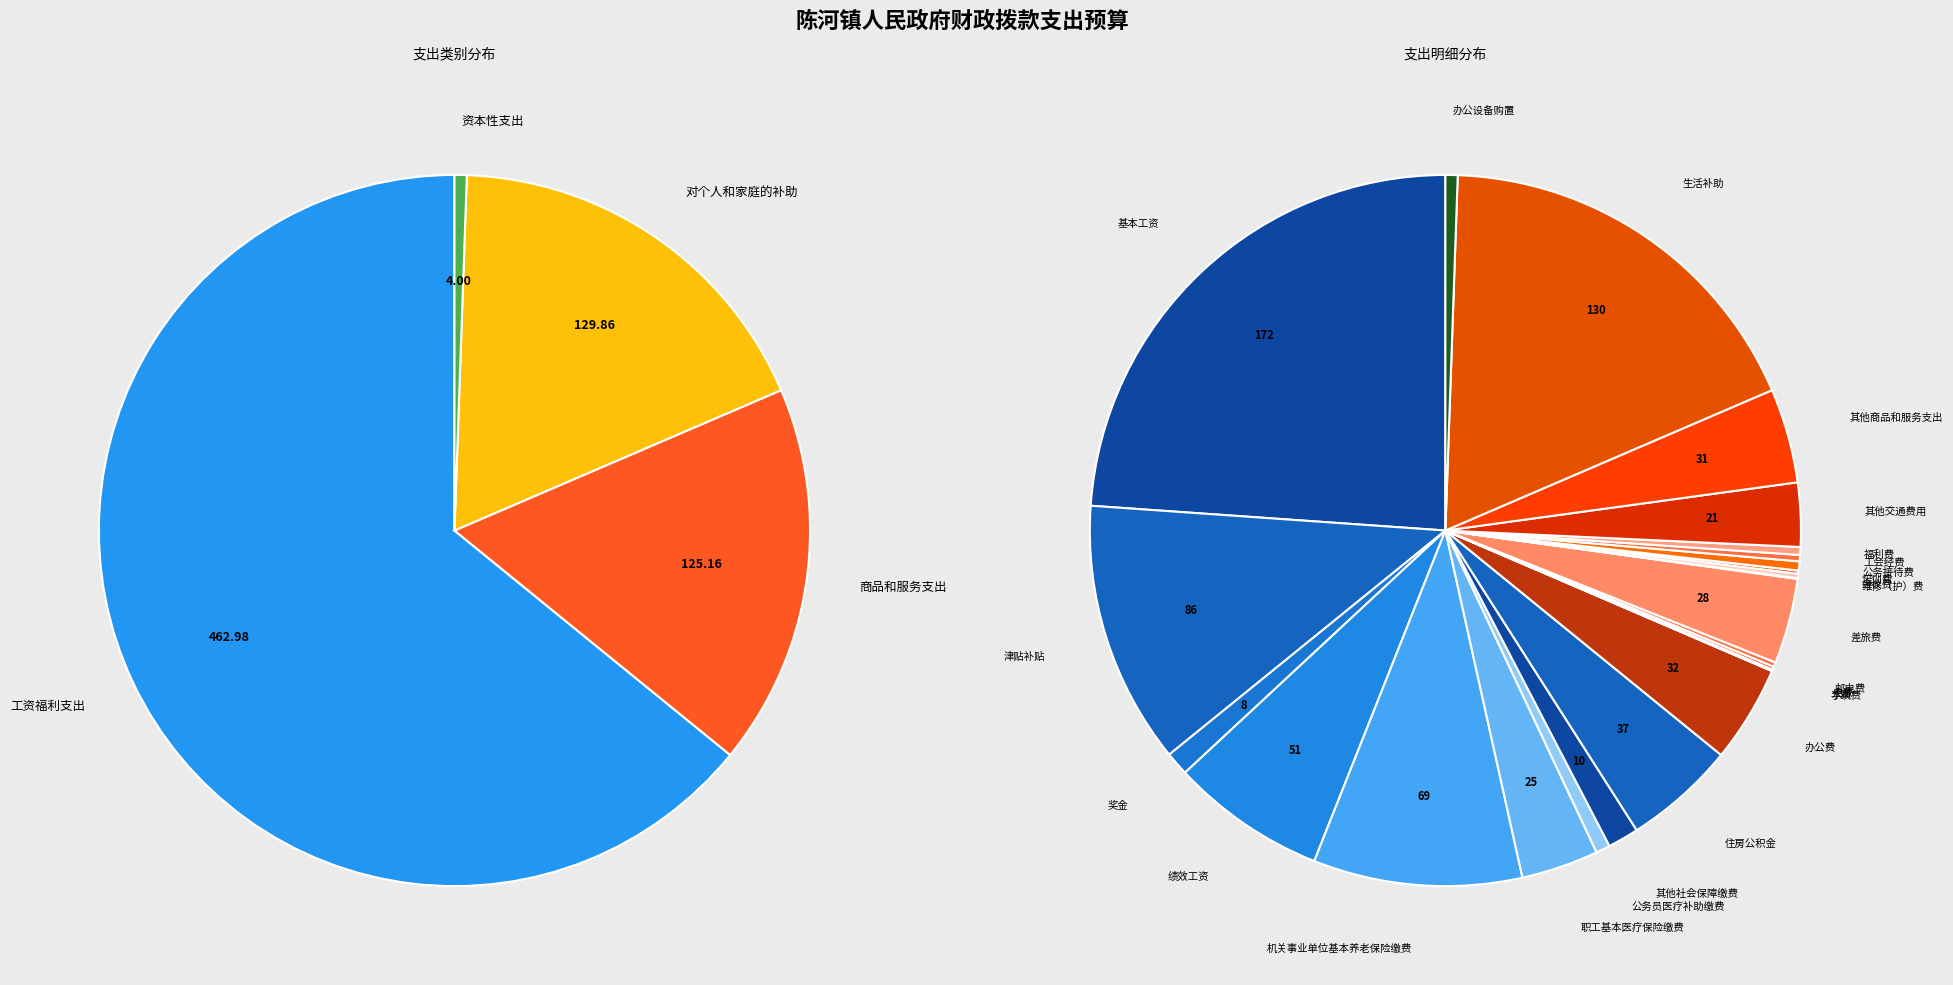

Count the number of slices in the pie.

4